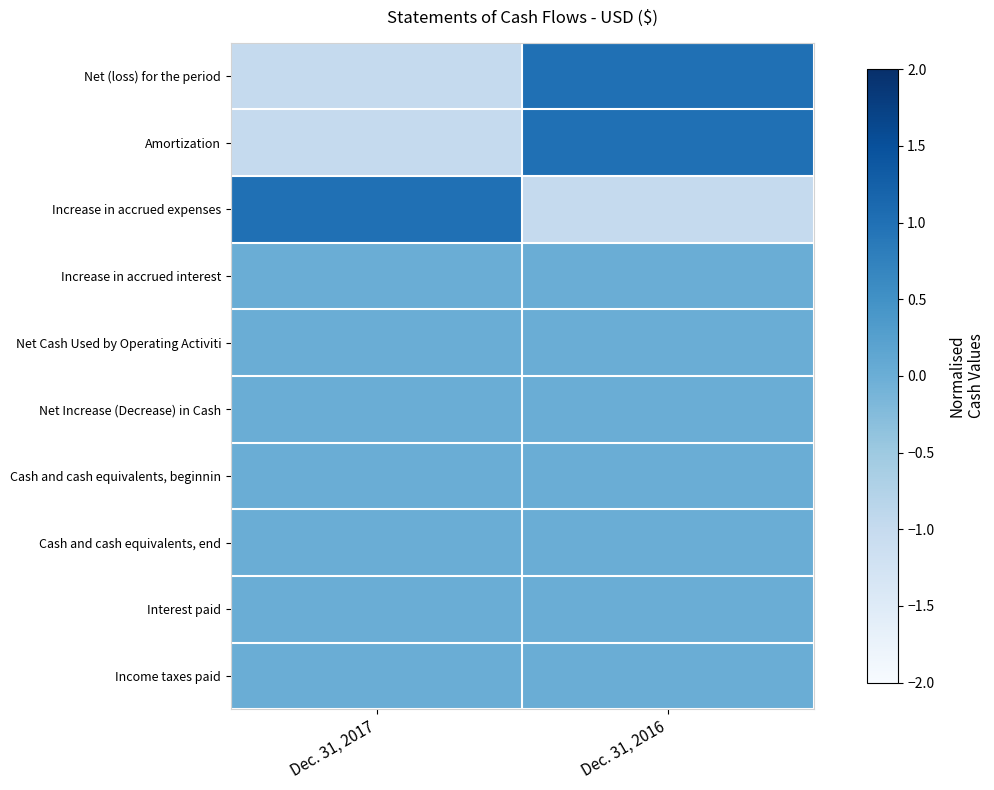

At which category does the chart reach its peak across all series?

Dec. 31, 2016